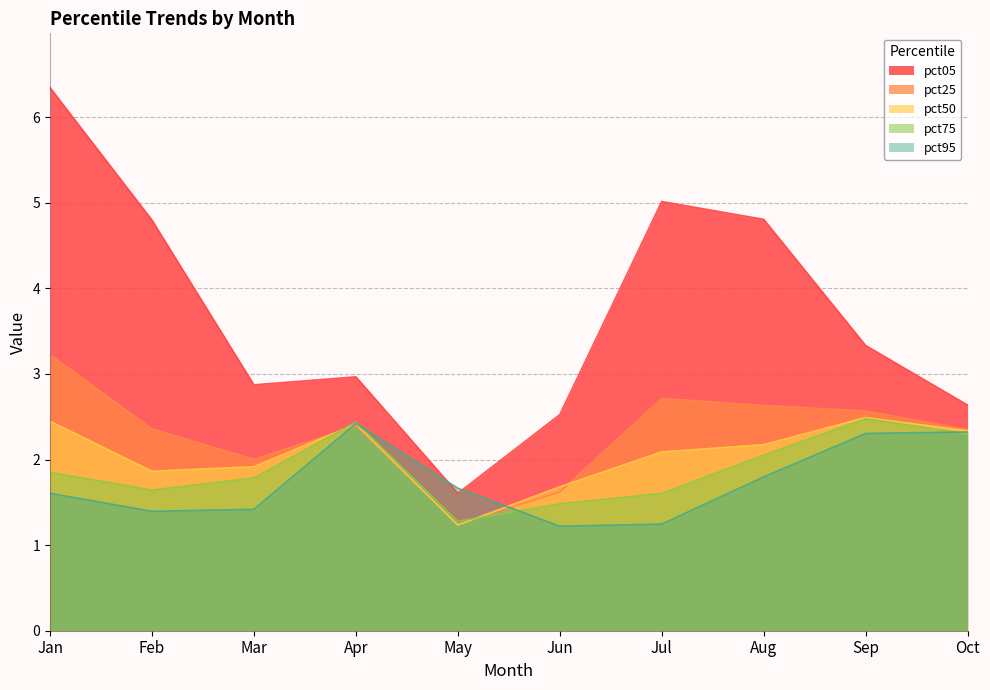

Which series has the widest spread of values?

pct05